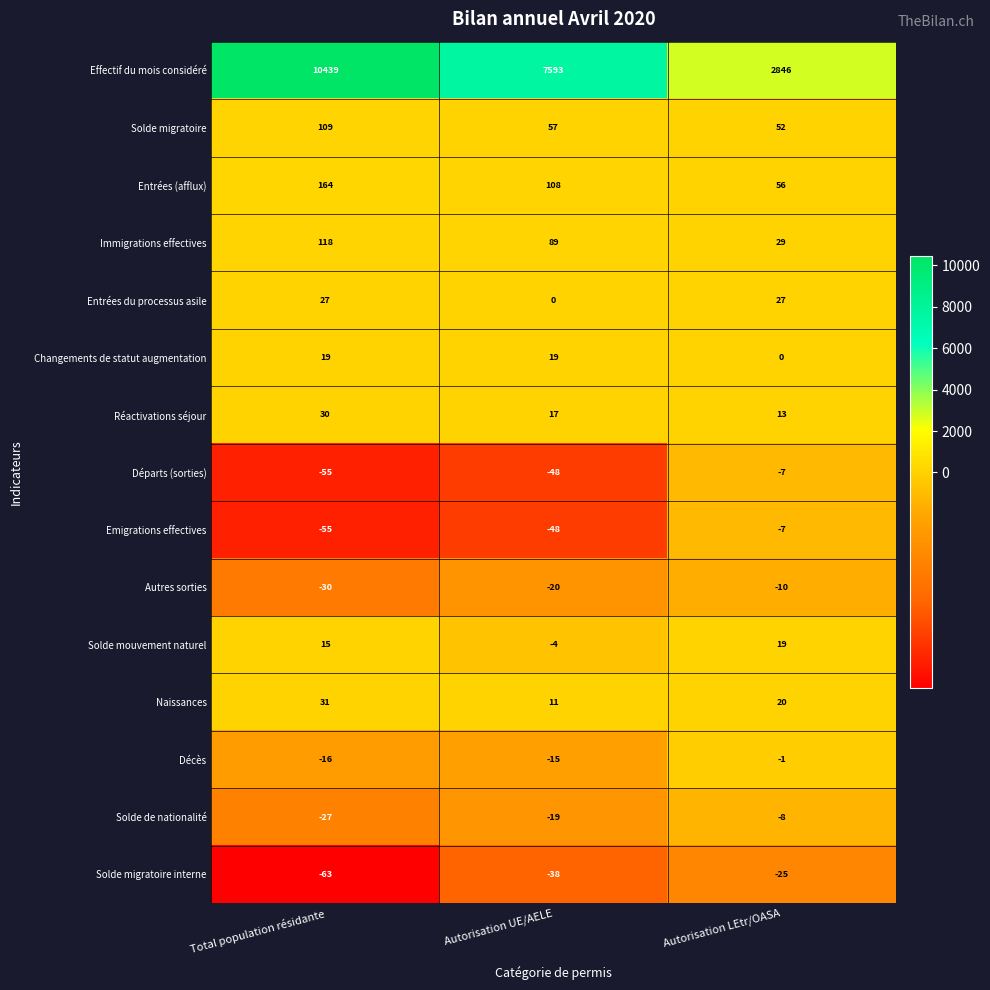

Between Total population résidante and Autorisation UE/AELE, which series saw the biggest shift?

Effectif du mois considéré